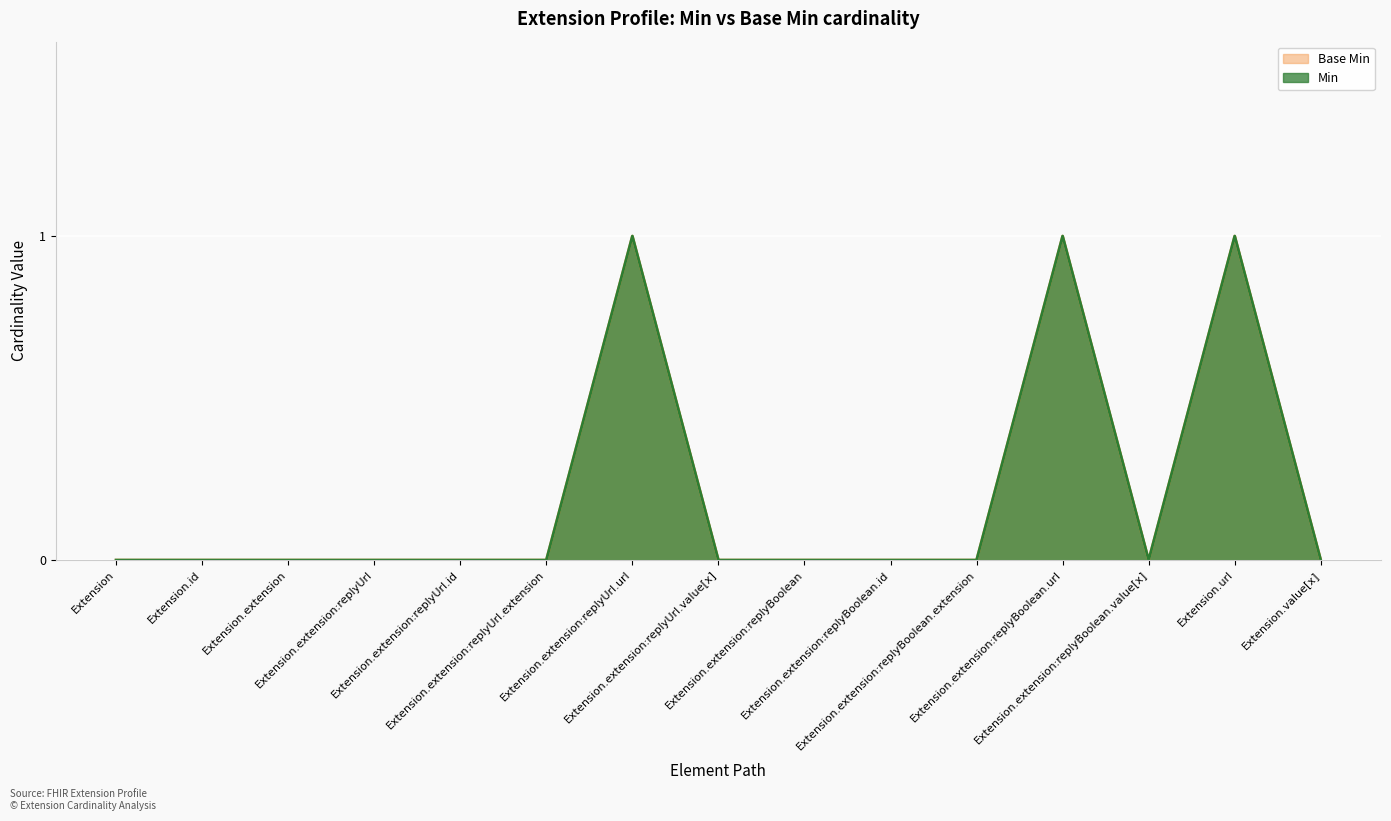

Which series has the largest total across all categories?

Min